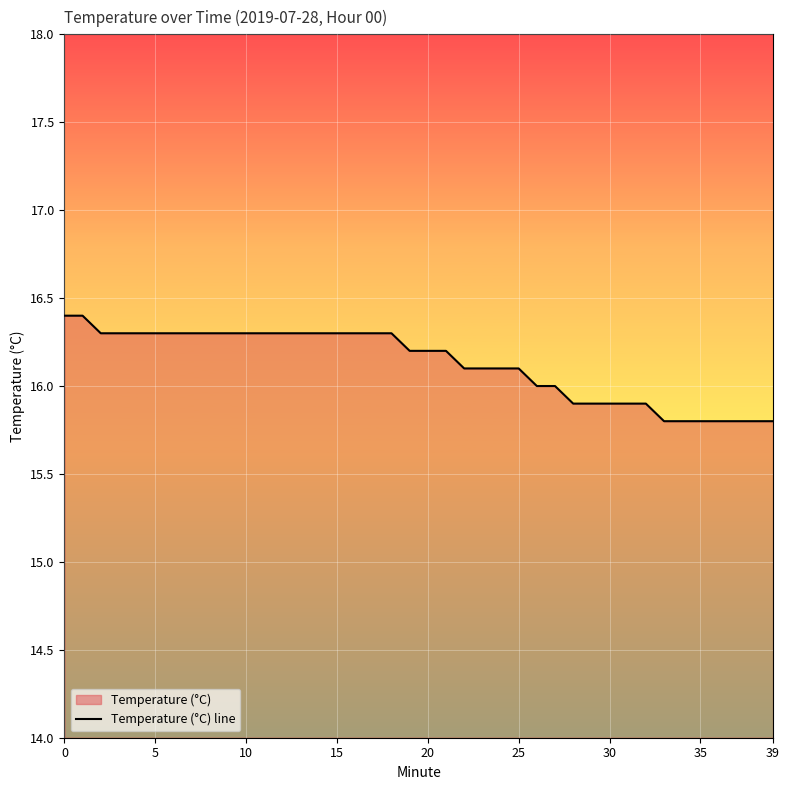

What value does the data have at 20?

16.2